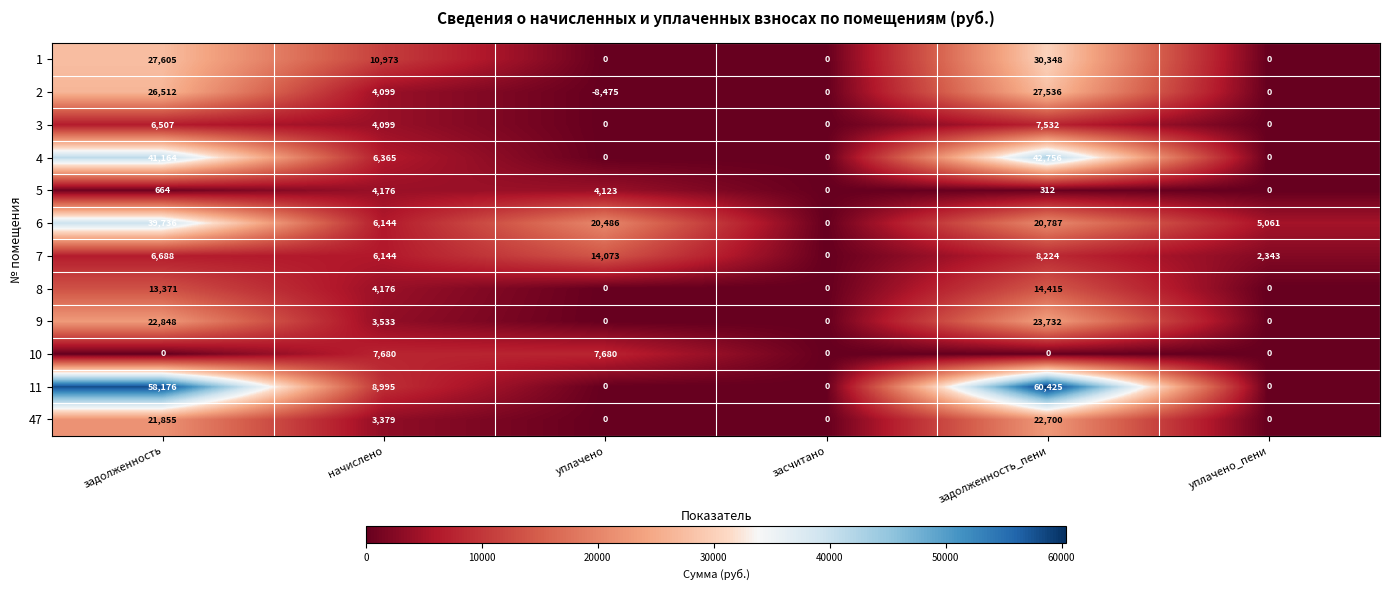

List the series in order of their peak value, highest first.

11, 4, 6, 1, 2, 9, 47, 8, 7, 10, 3, 5